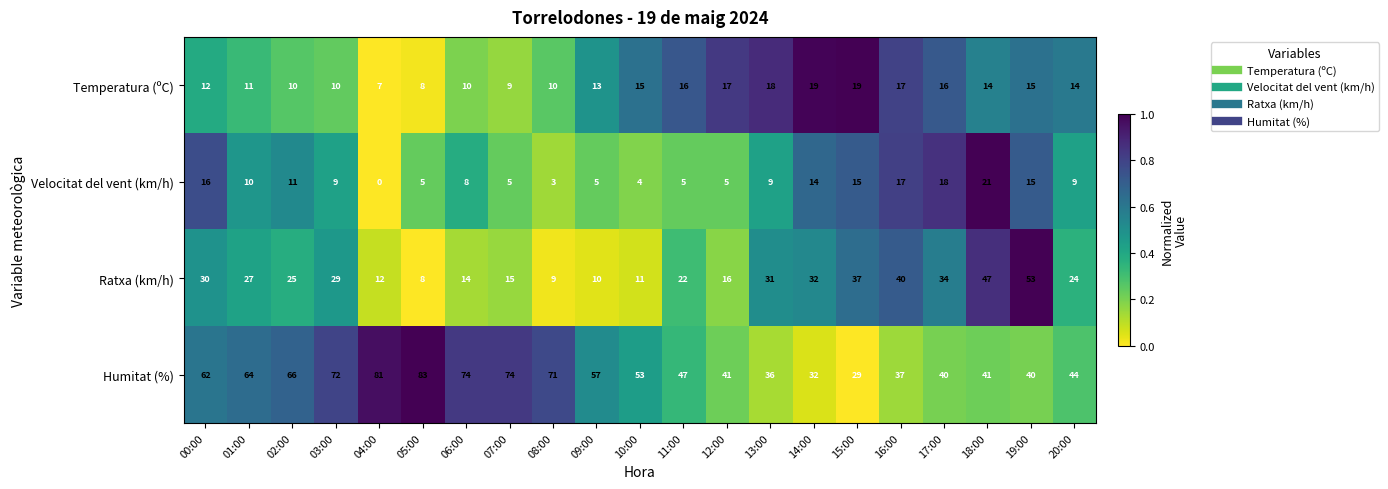

What is the difference between the highest and lowest values at 09:00?

52